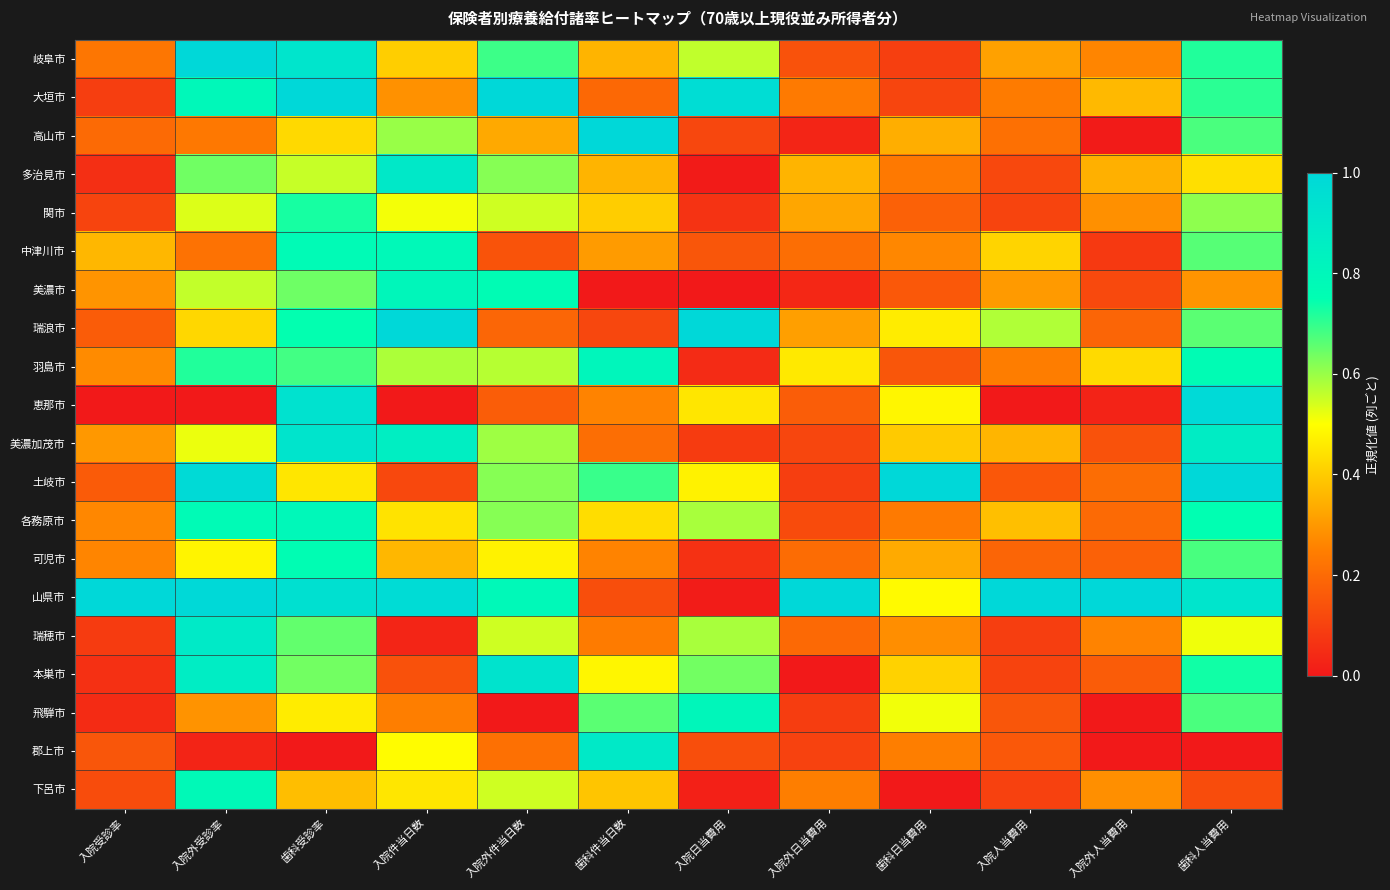

At which category is the sum across all series the highest?

歯科受診率